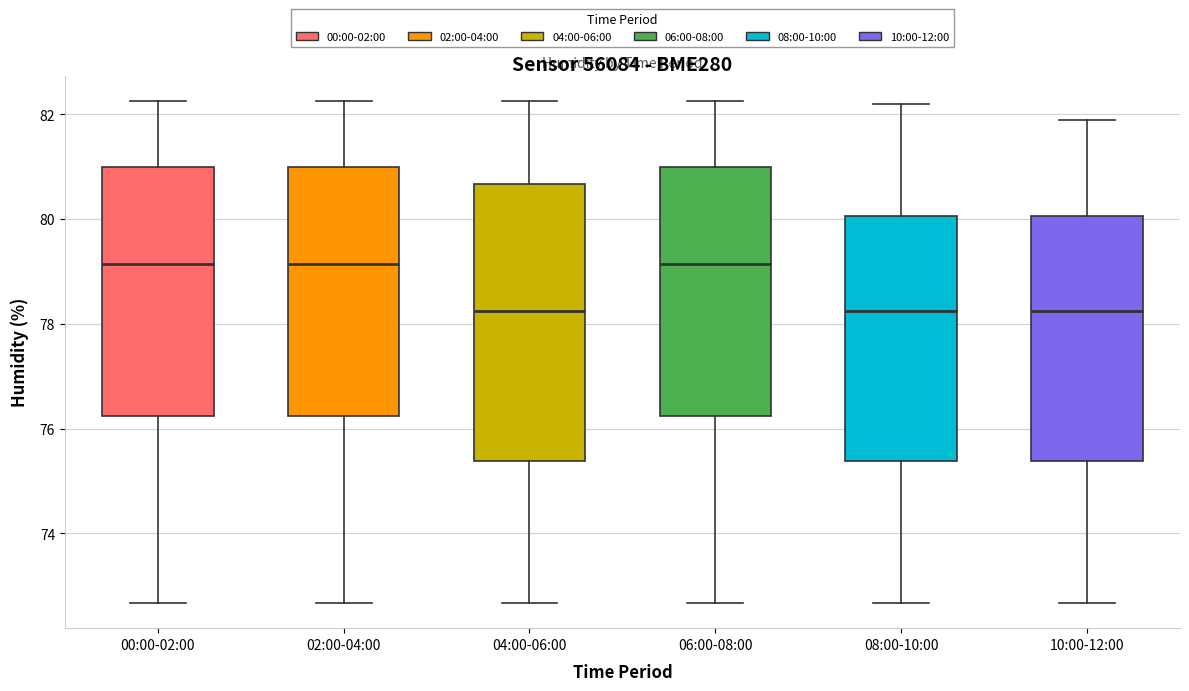

Where does the upper whisker of the box for 04:00-06:00 end on the y-axis? The values are not printed on the chart, so give them approximately, as read against the axis.

82.2